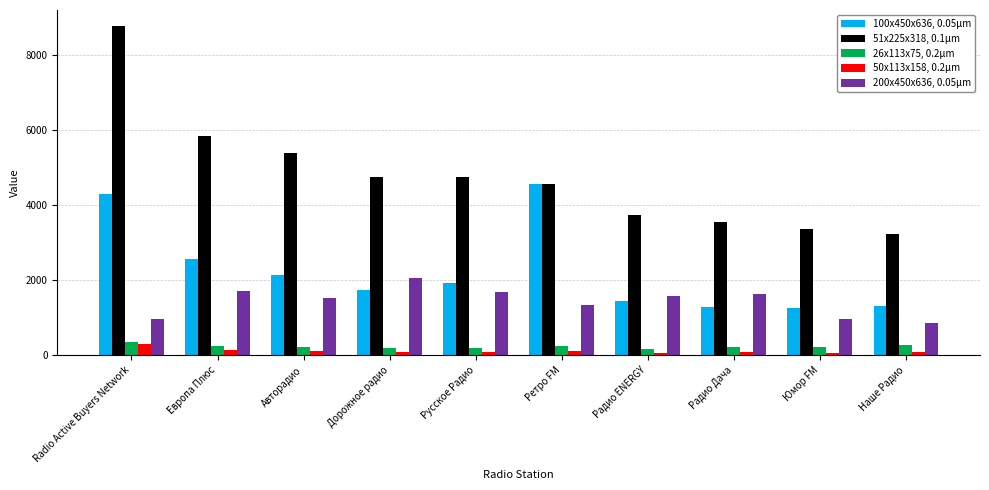

Count the number of categories in the chart.

10